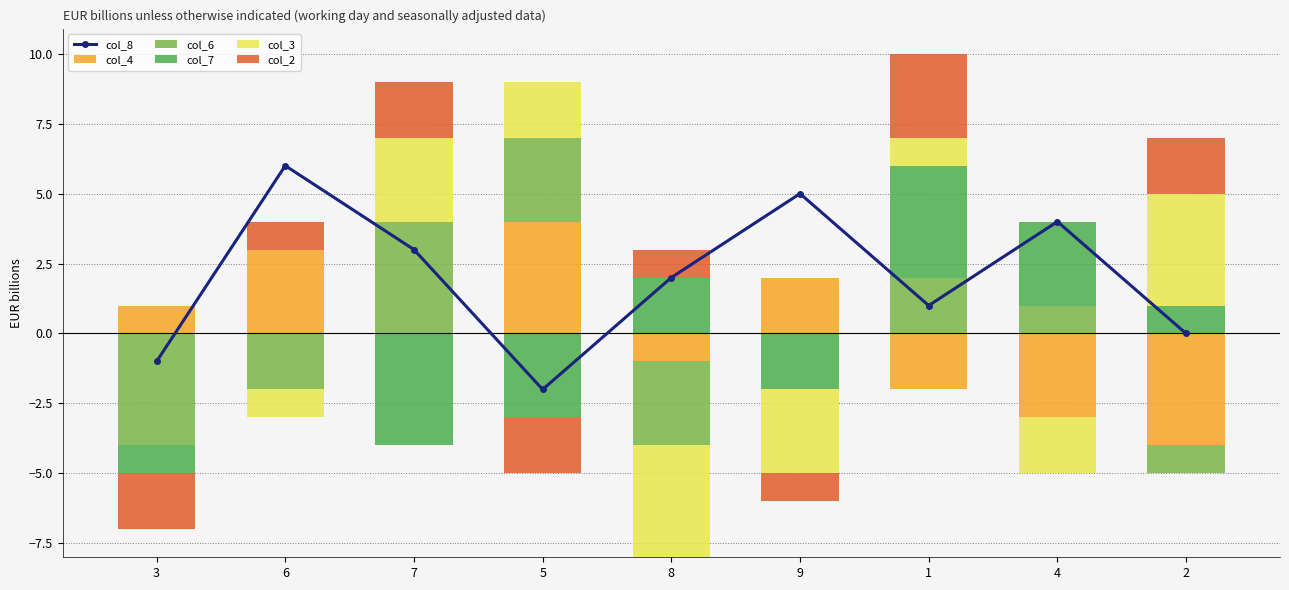

Read the col_2 value at 6.

1